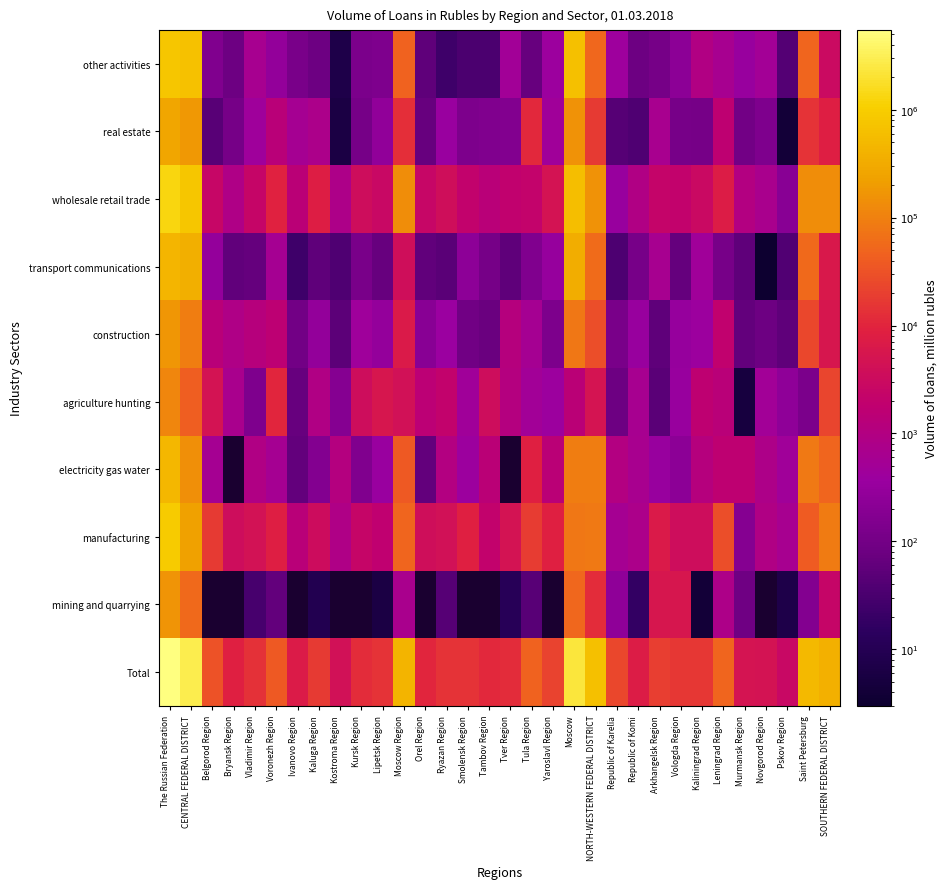

At which category is the sum across all series the highest?

The Russian Federation